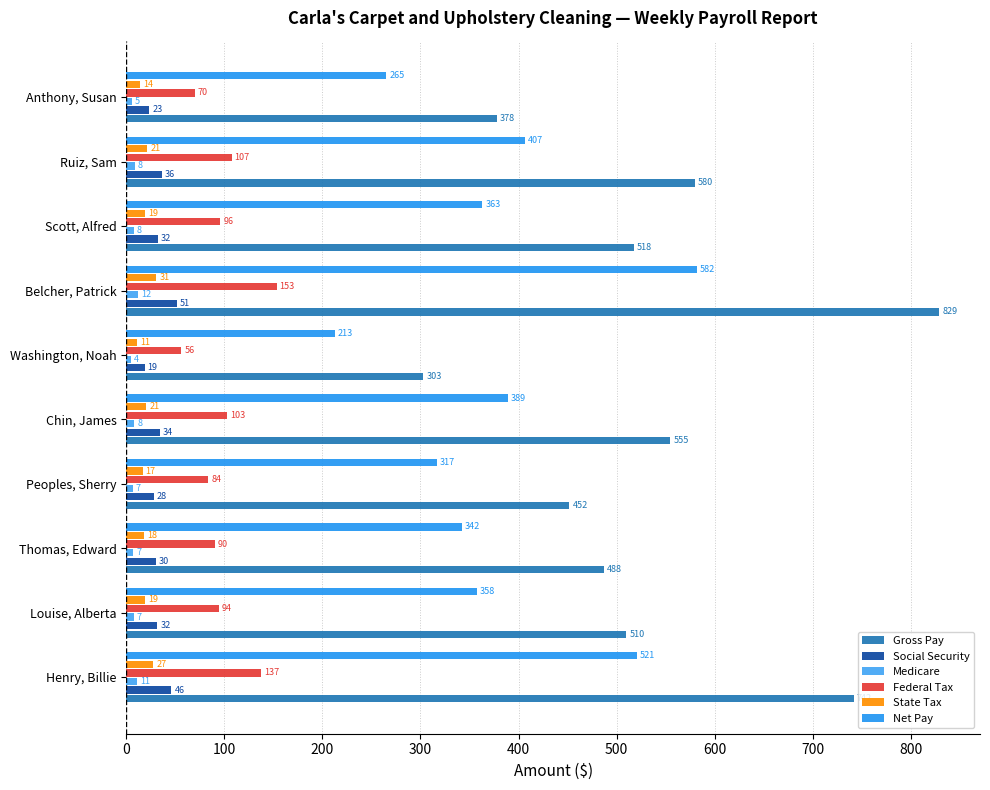

Which label corresponds to the smallest value in the chart?

Washington, Noah